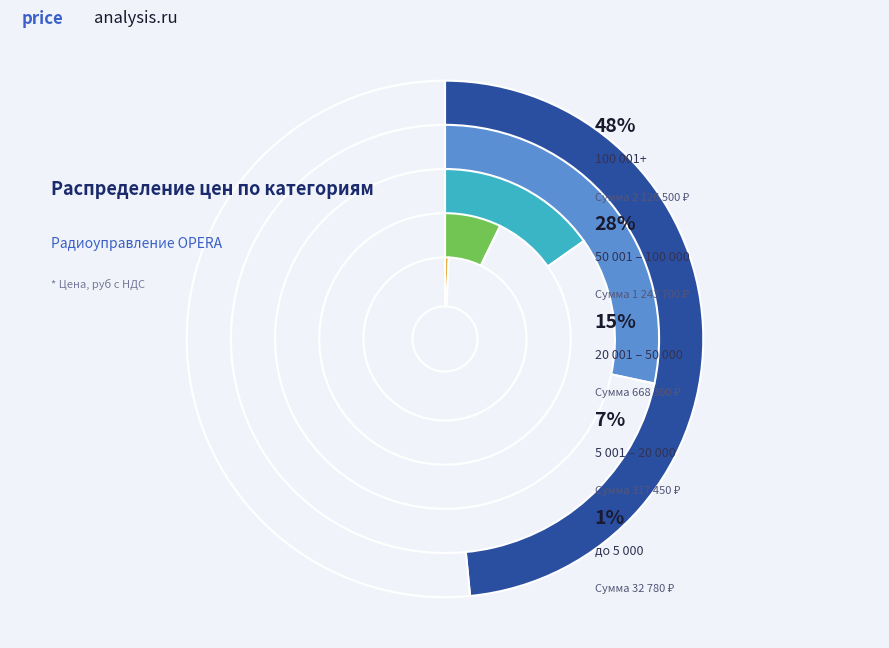

Does шт account for over 50% of the chart?

No